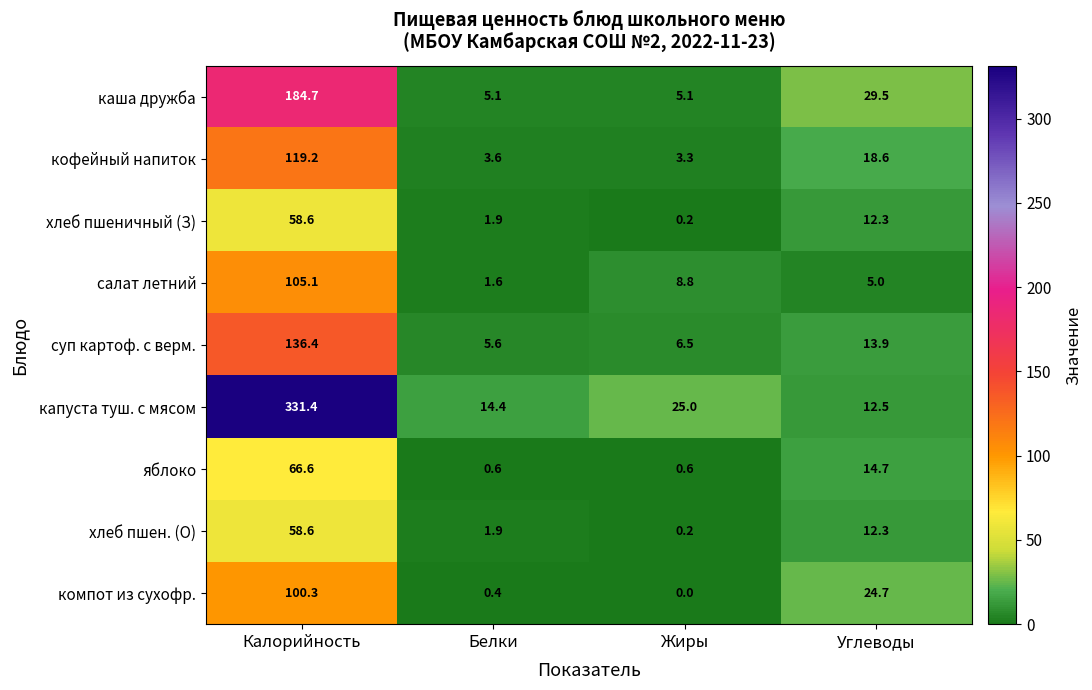

Rank the categories by хлеб пшен. (О) value from lowest to highest.

Жиры, Белки, Углеводы, Калорийность